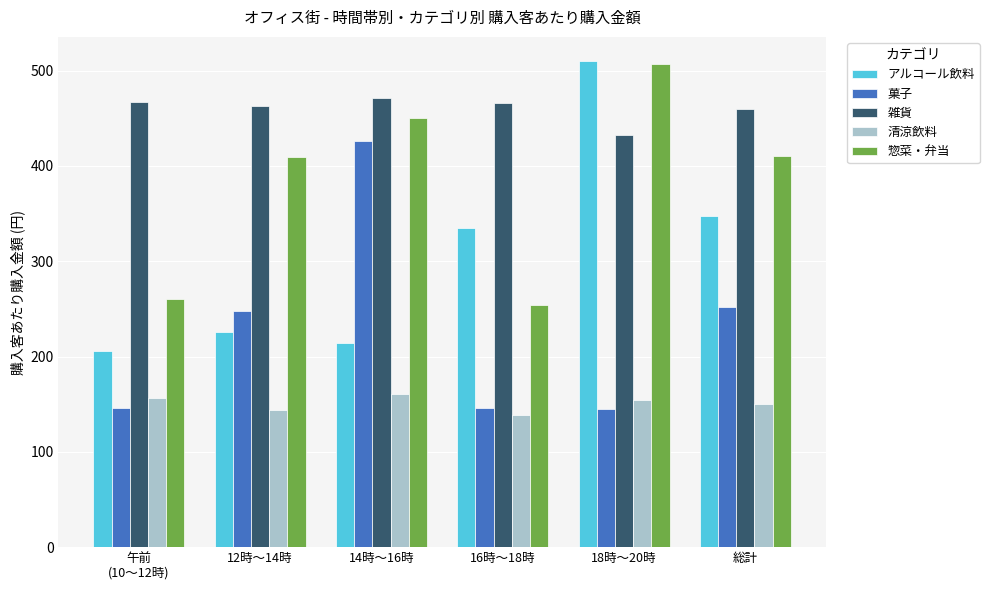

The value of 清涼飲料 at 総計 is 211.1. True or false?

False